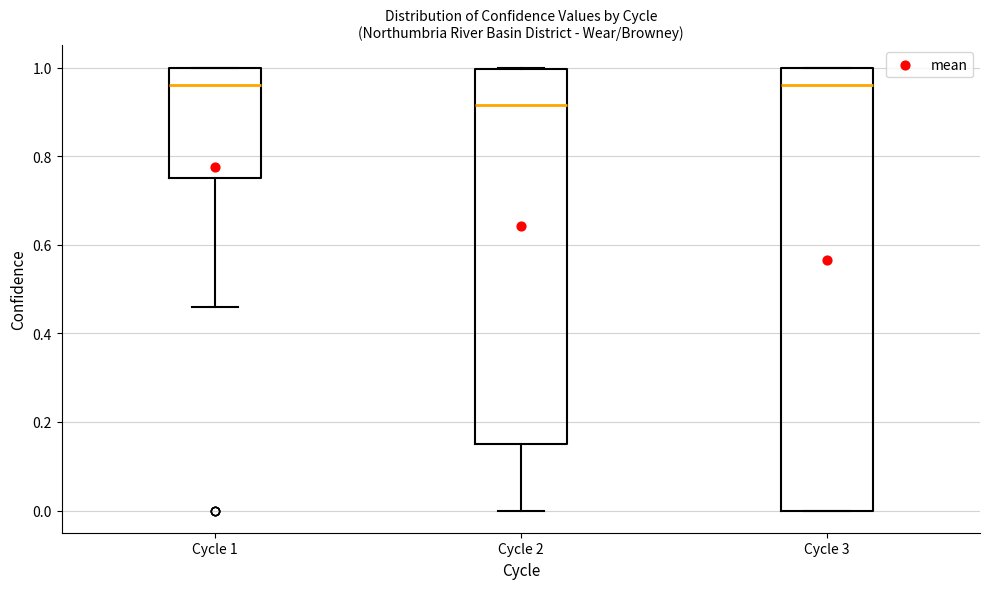

Which box's median line is the lowest?

Cycle 2